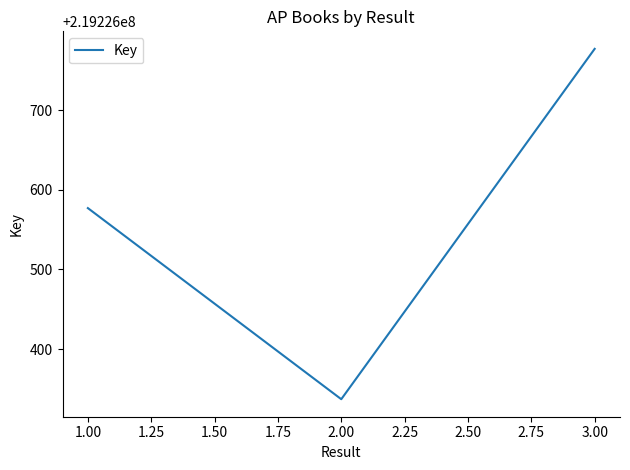

The value at 1.00 is 54401181. True or false?

False